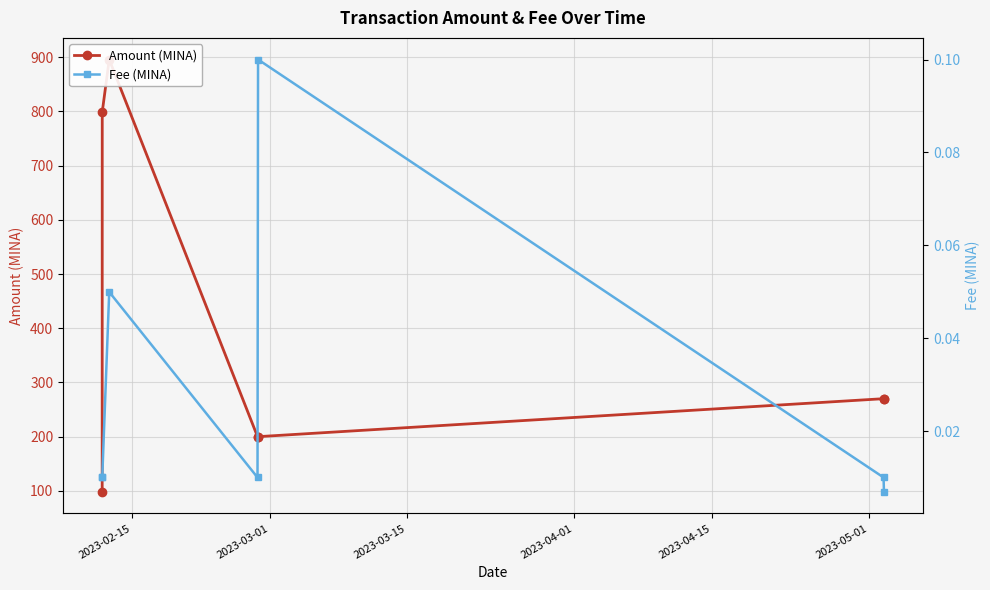

How many lines are shown in the chart?

2